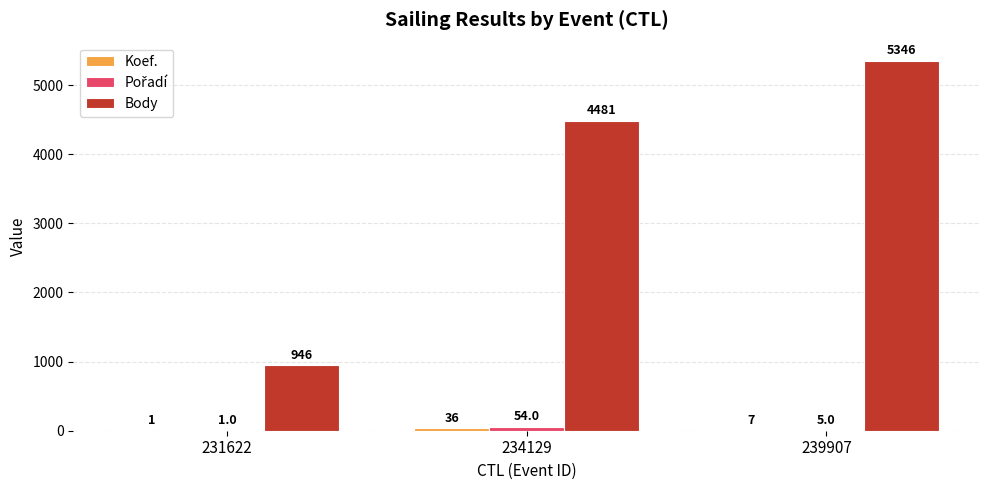

The Body series shows 7571 at 239907. True or false?

False